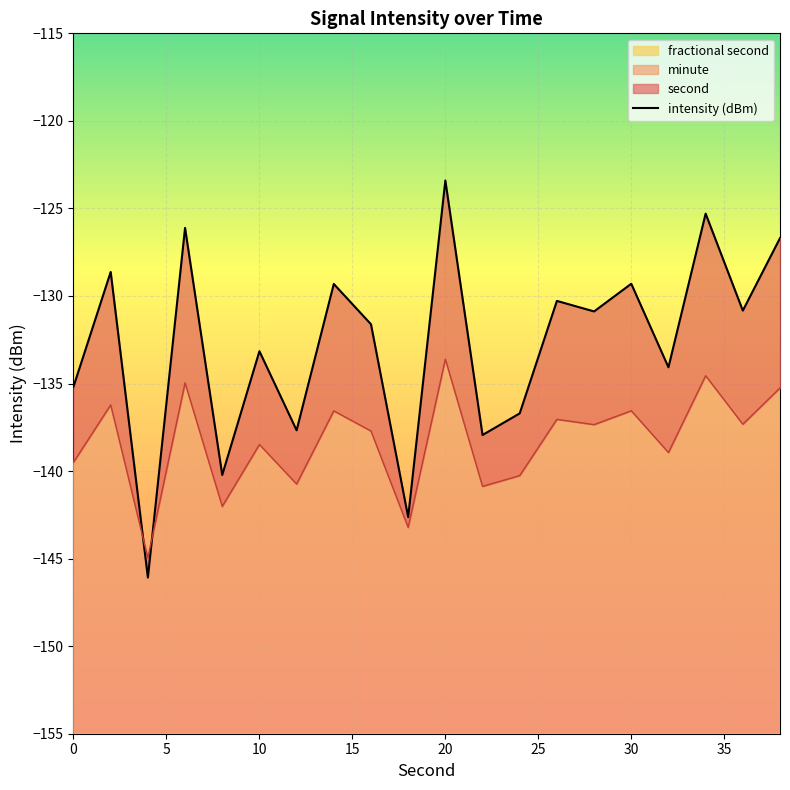

Reading right to left, transcribe all the data shown in this chart.

-126.7	-130.8	-125.3	-134.1	-129.3	-130.9	-130.3	-136.7	-137.9	-123.4	-142.6	-131.6	-129.3	-137.7	-133.2	-140.2	-126.1	-146.1	-128.6	-135.2